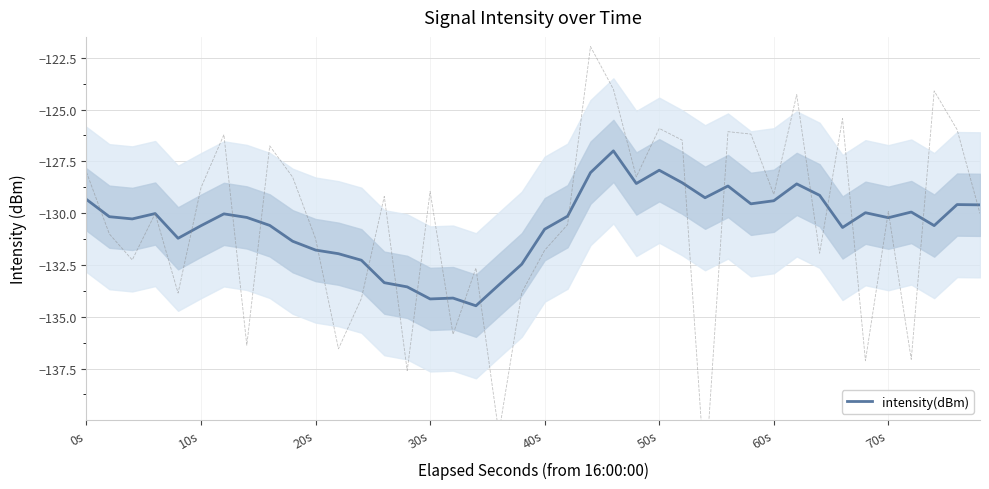

Does the chart have visible grid lines?

Yes